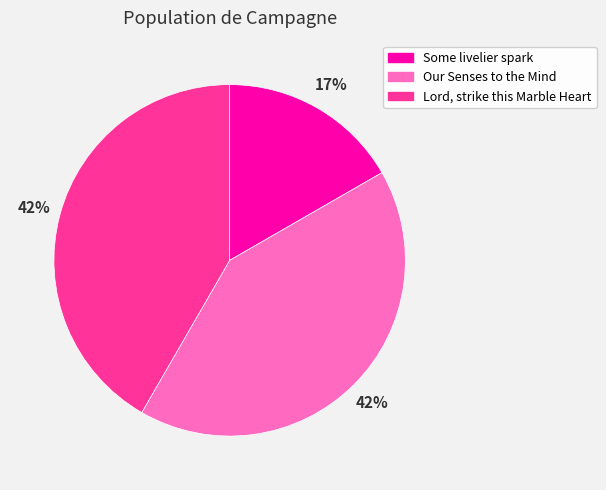

What is the ratio of the value at Our Senses to the Mind to the value at Lord, strike this Marble Heart?

1.0